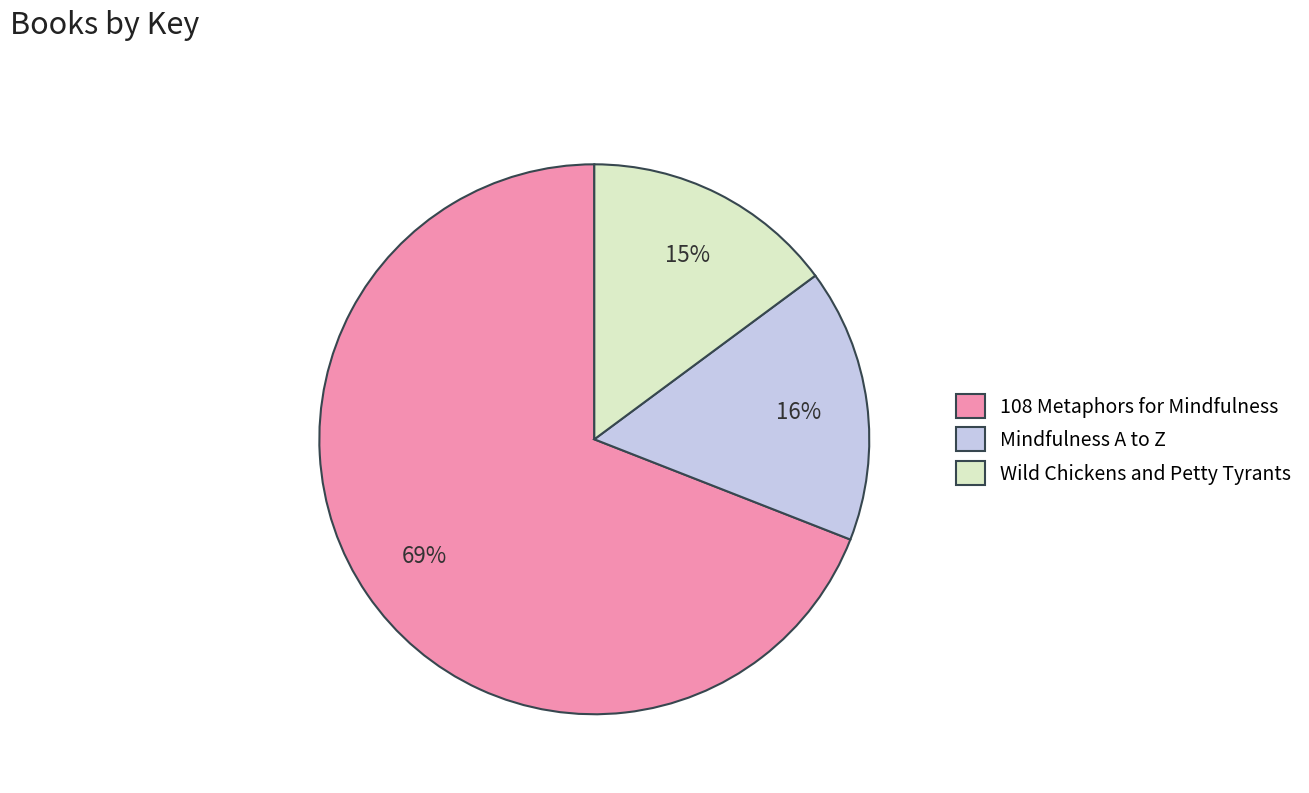

Which has a higher value, Mindfulness A to Z or Wild Chickens and Petty Tyrants?

Mindfulness A to Z